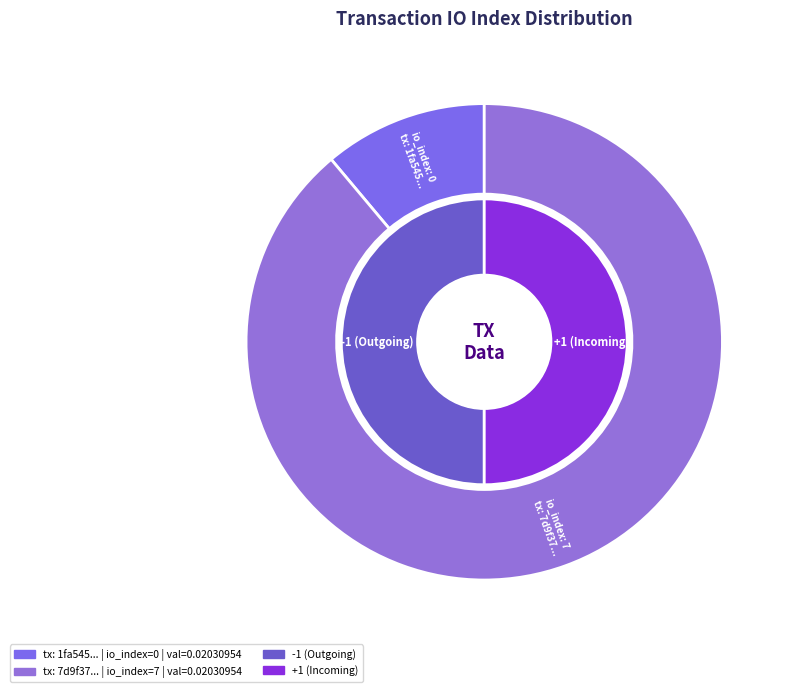

How many segments does this pie chart have?

2